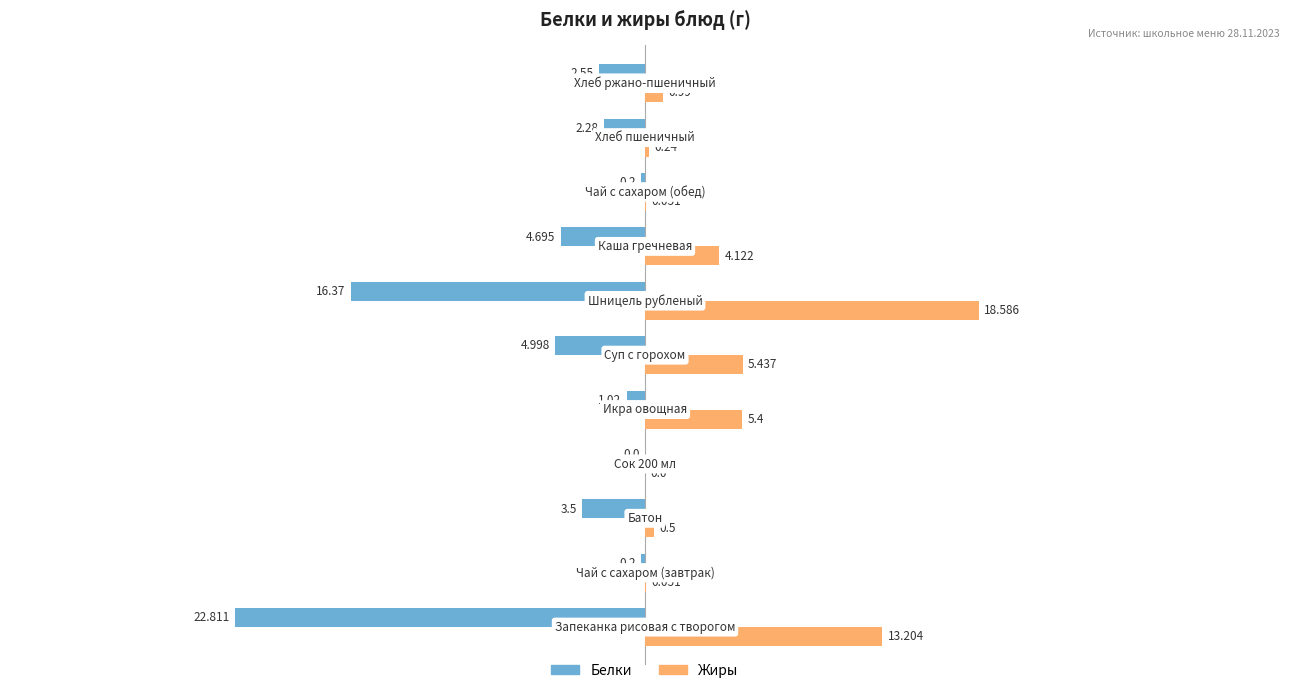

Which series has the largest total across all categories?

Жиры